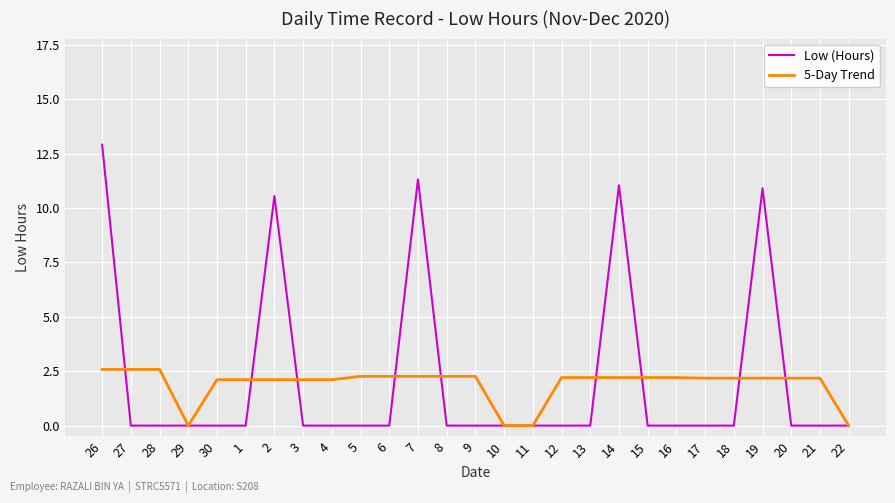

The value of 5-Day Trend at 12 is 3.6. True or false?

False